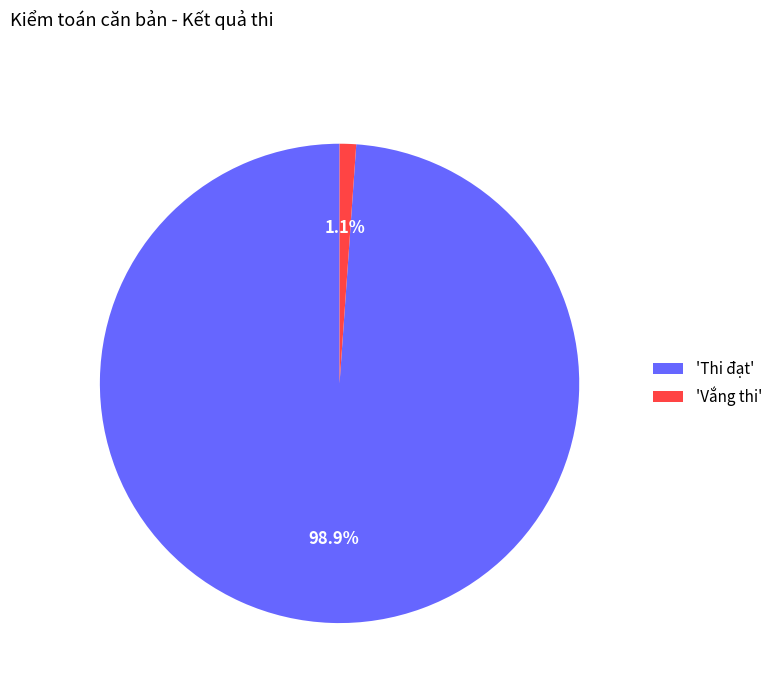

Combined, what portion of the pie is 'Thi đạt' and 'Vắng thi'?

100.0%